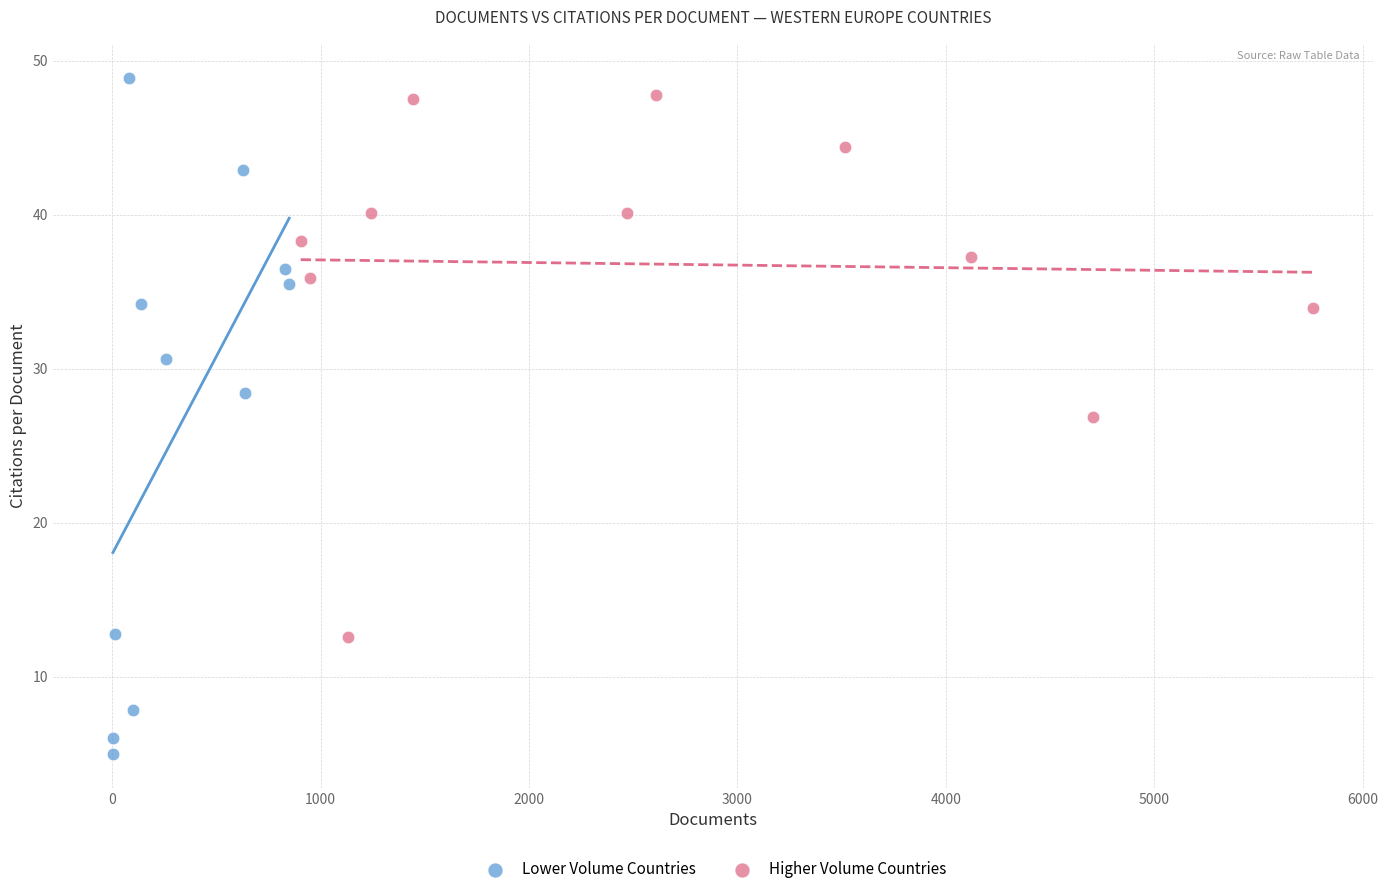

Which series has the widest spread of Y values?

Lower Volume Countries